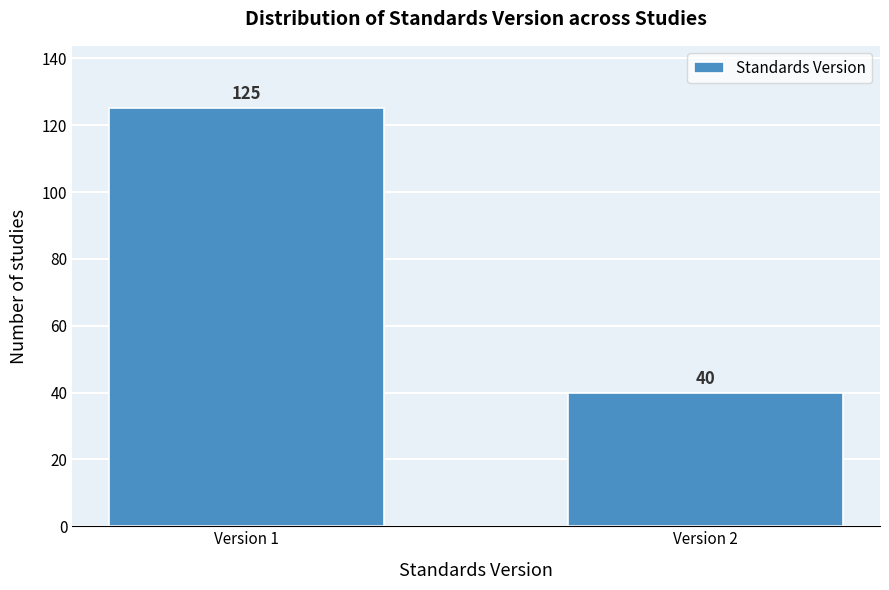

Reading right to left, what are all the values shown in this chart?

Version 2=40	Version 1=125